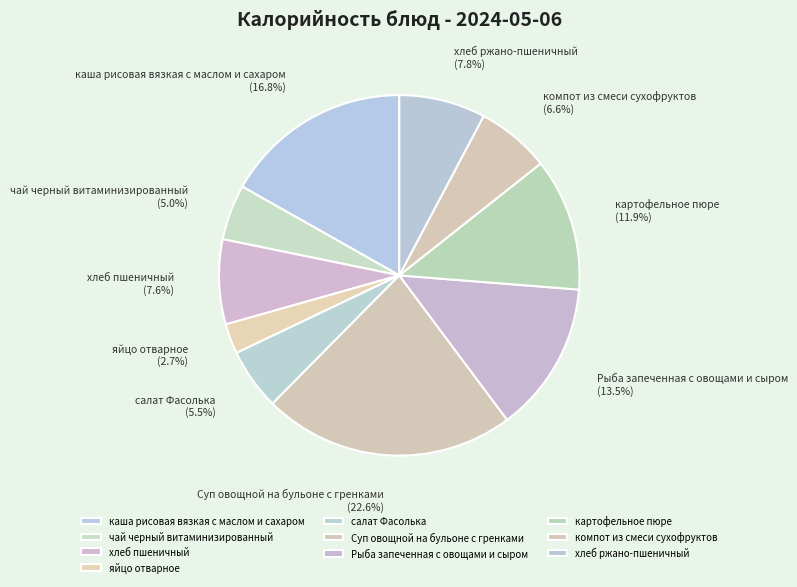

The компот из смеси сухофруктов slice represents 7% of the pie. True or false?

True